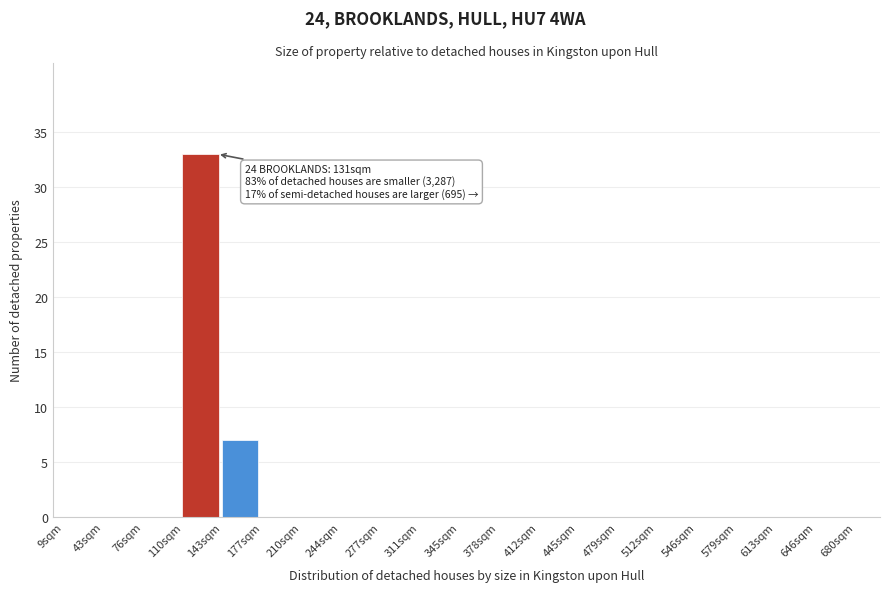

Reading left to right, extract all data points from this chart.

9sqm=0	43sqm=0	76sqm=0	110sqm=33	143sqm=7	177sqm=0	210sqm=0	244sqm=0	277sqm=0	311sqm=0	345sqm=0	378sqm=0	412sqm=0	445sqm=0	479sqm=0	512sqm=0	546sqm=0	579sqm=0	613sqm=0	646sqm=0